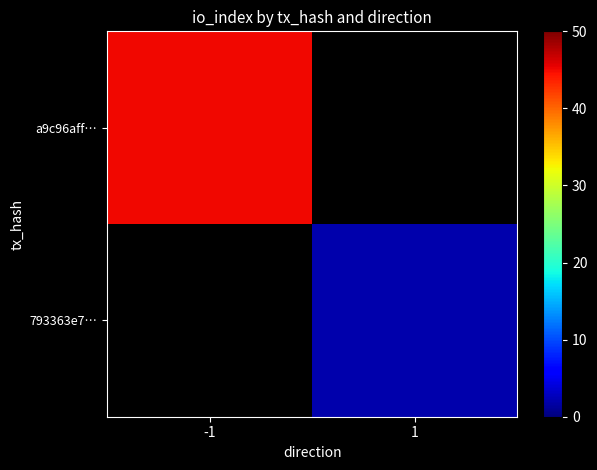

How many categories are shown in the chart?

2